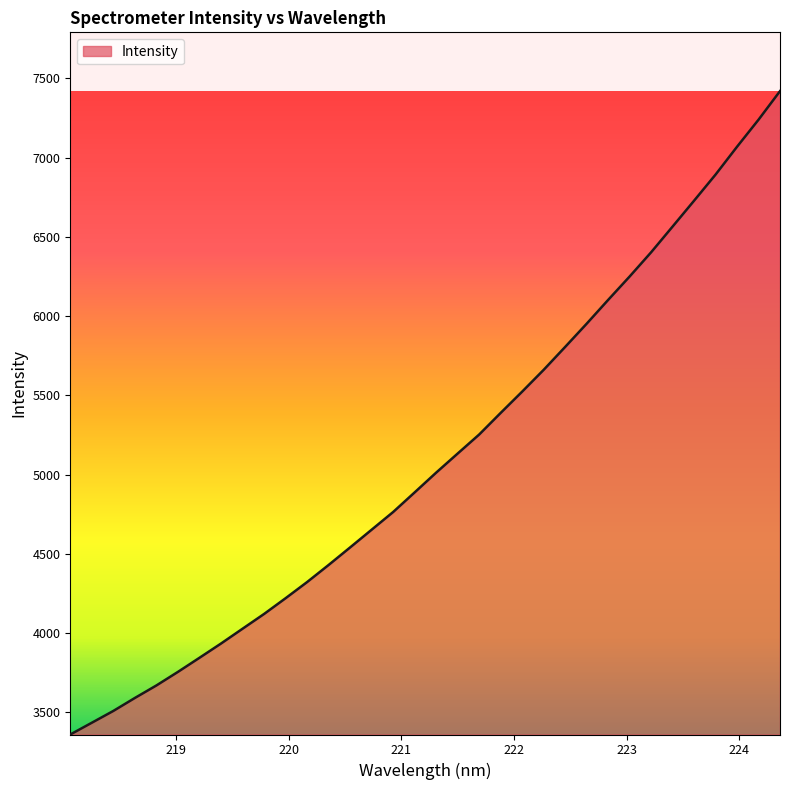

True or false: there are more than 2 points higher than both neighbors.

False